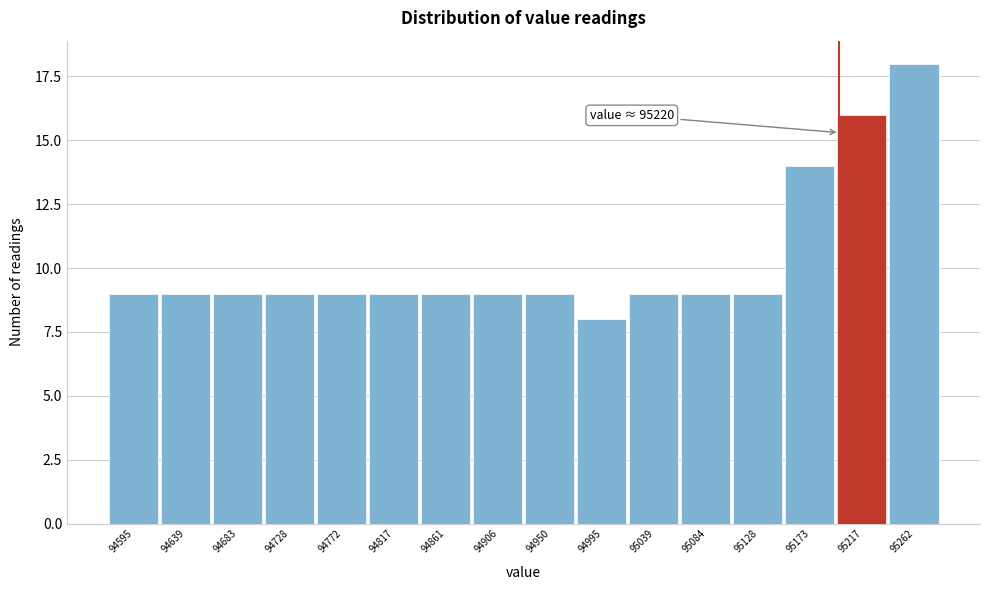

Reading right to left, list all the values displayed in this chart.

95262=18	95217=16	95173=14	95128=9	95084=9	95039=9	94995=8	94950=9	94906=9	94861=9	94817=9	94772=9	94728=9	94683=9	94639=9	94595=9